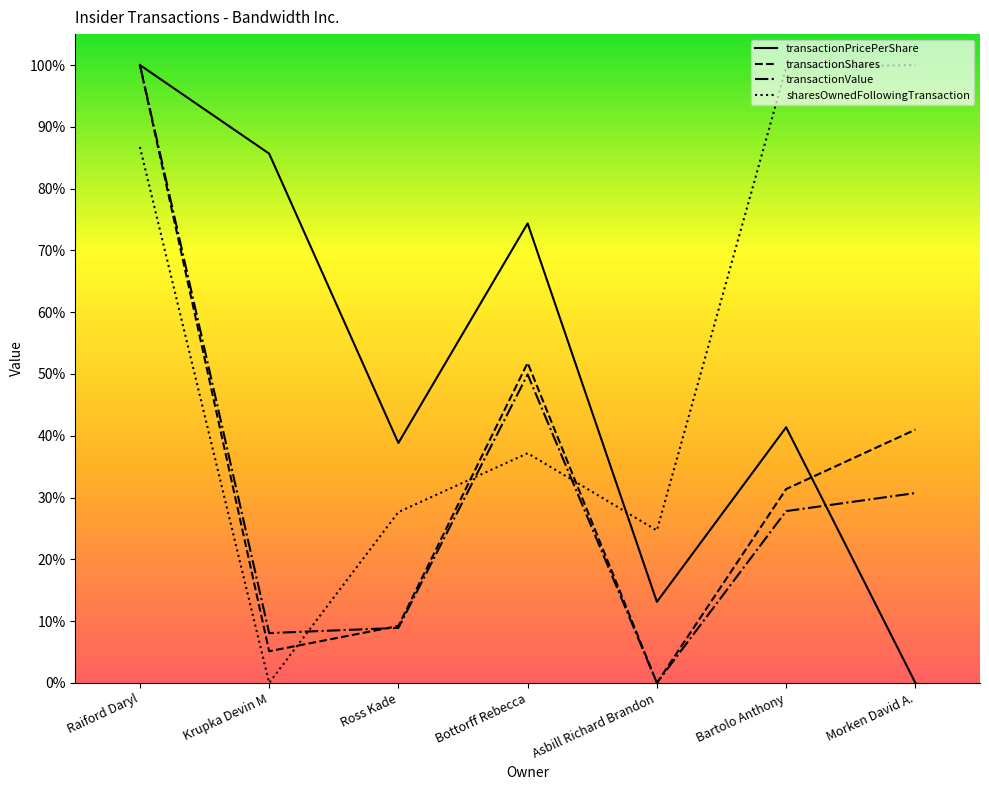

Is the value of transactionPricePerShare at Krupka Devin M greater than the value of transactionValue at Krupka Devin M?

Yes